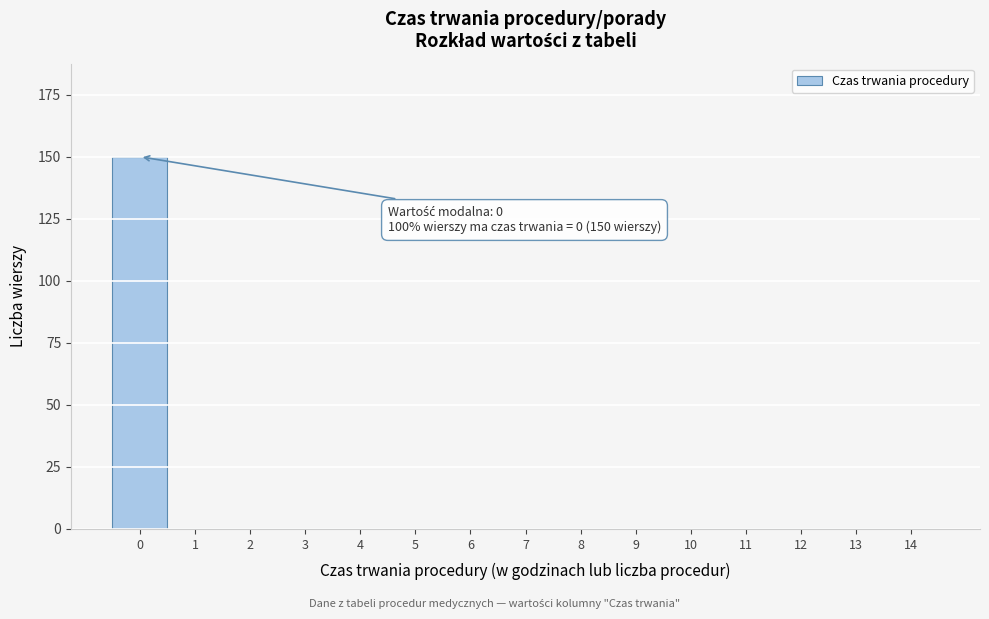

Reading left to right, what are all the values shown in this chart?

0=150	1=0	2=0	3=0	4=0	5=0	6=0	7=0	8=0	9=0	10=0	11=0	12=0	13=0	14=0